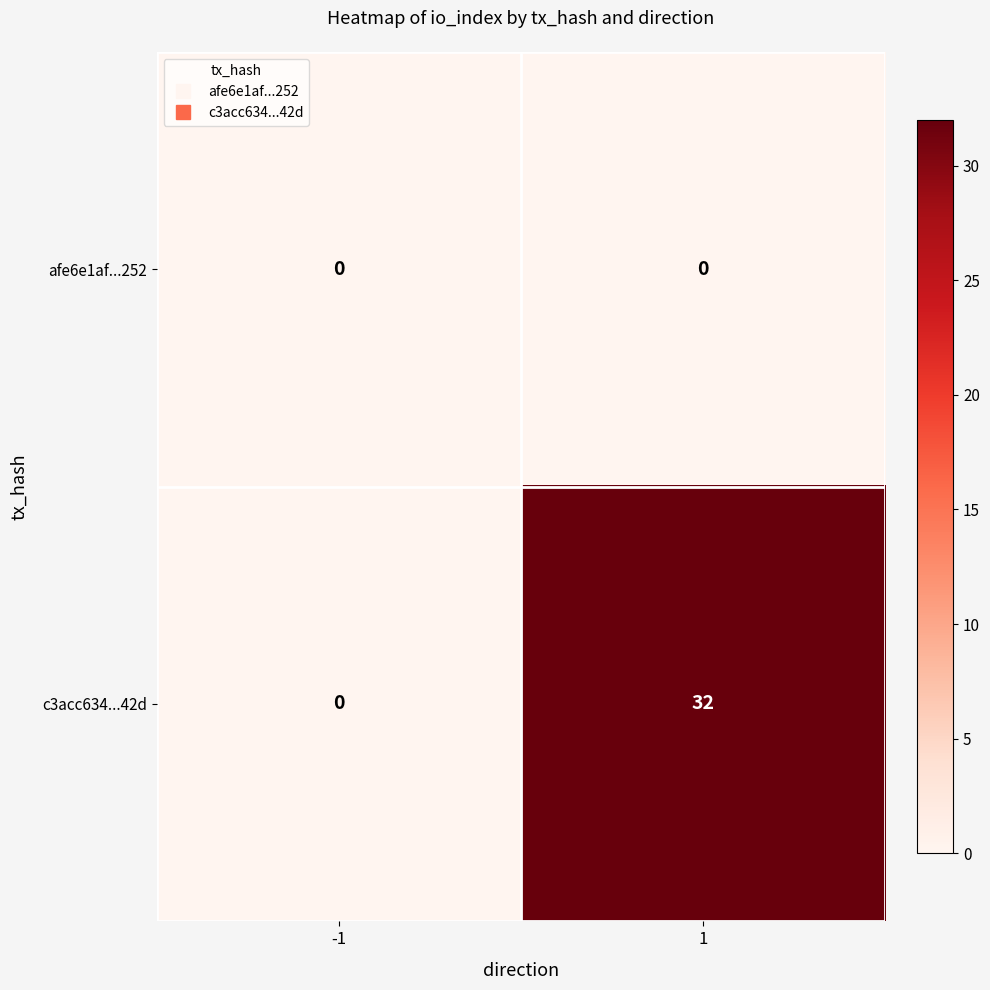

At which category is the sum across all series the highest?

1